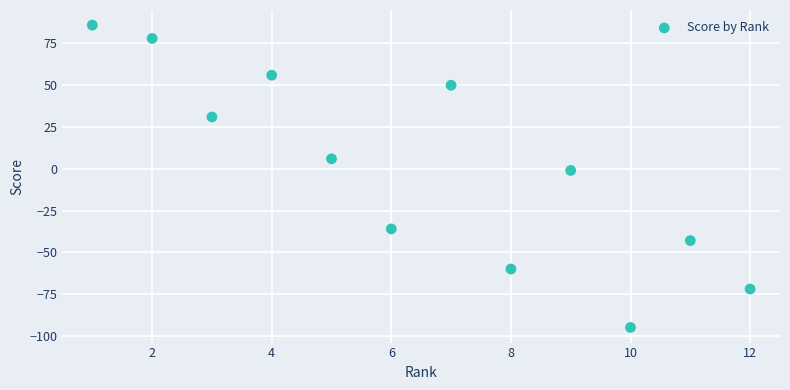

What is the average X value?

6